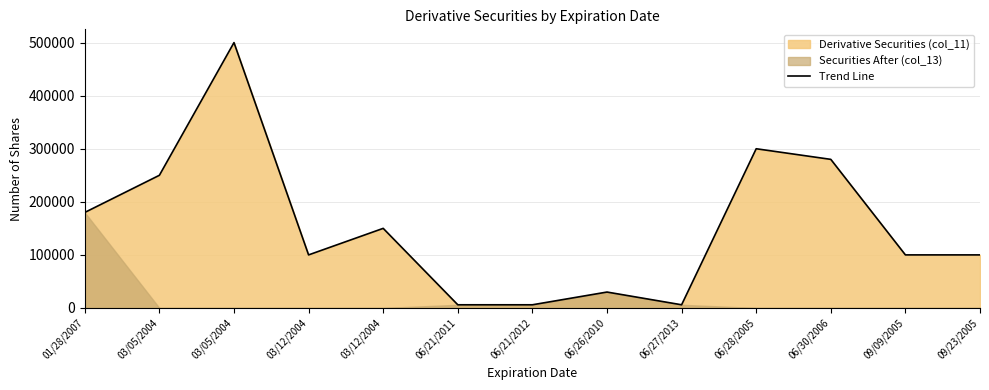

What is the label of the 9th point from the left?

06/27/2013